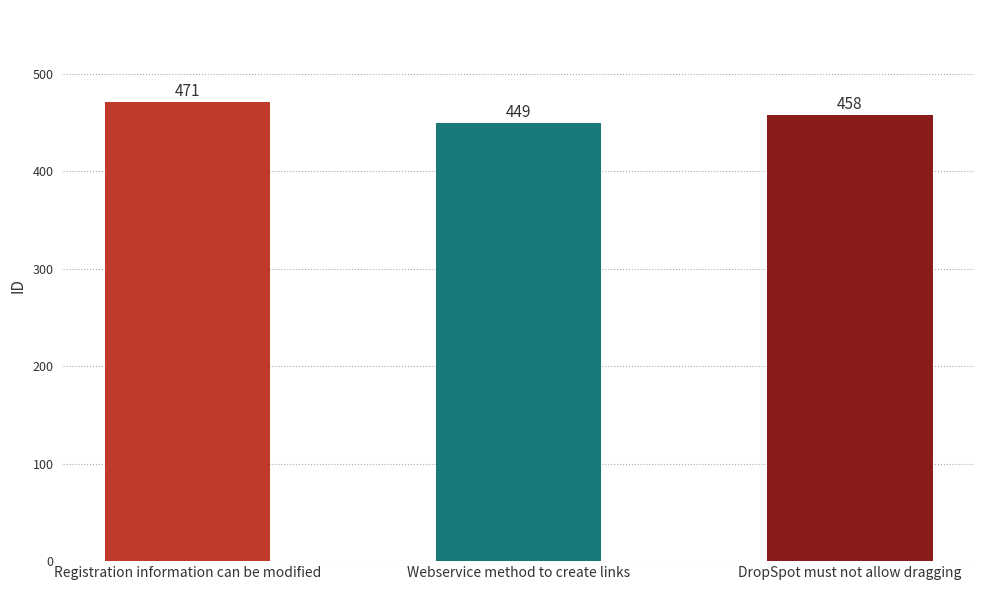

Which has a higher value, Webservice method to create links or DropSpot must not allow dragging?

DropSpot must not allow dragging